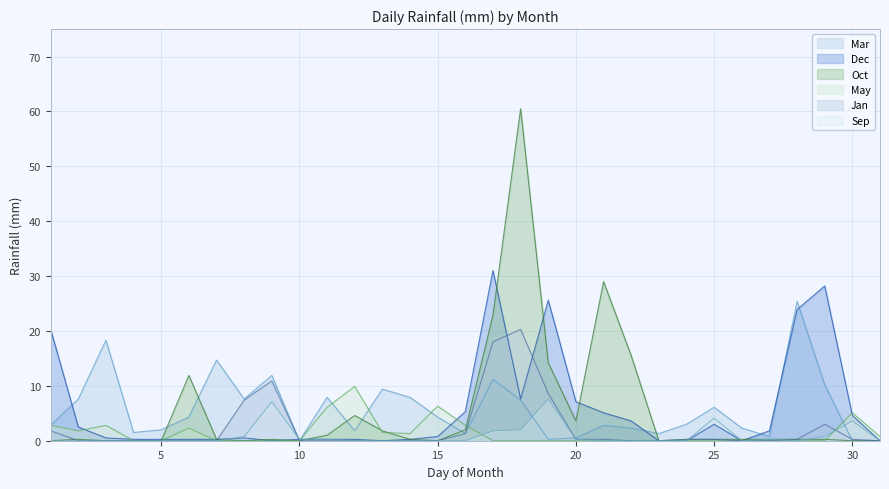

True or false: Mar has more than 0 points higher than both neighbors.

True